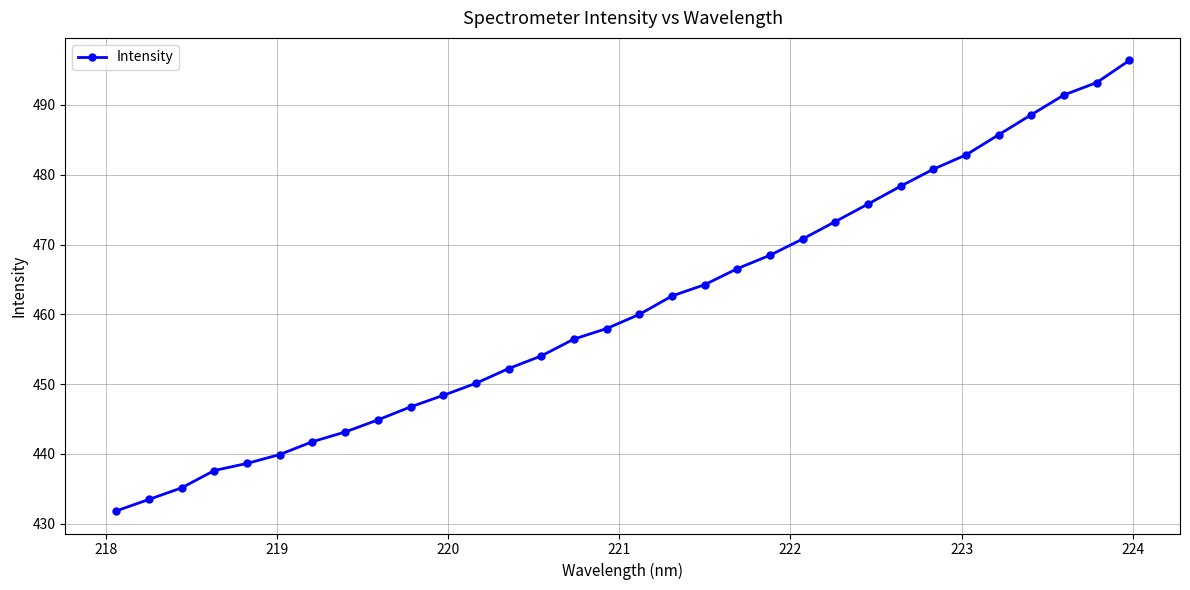

Is this an area chart (filled region under the line)?

No